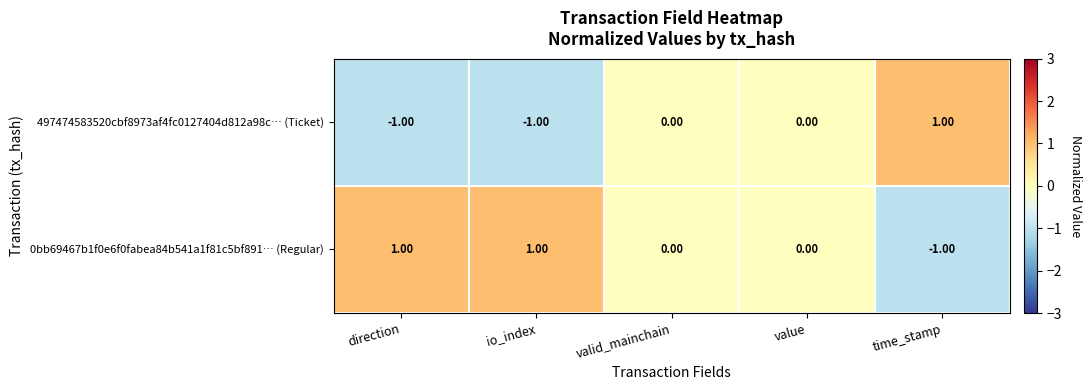

At which label does 0bb69467b1f0e6f0fabea84b541a1f81c5bf891… (Regular) first exceed 0?

direction